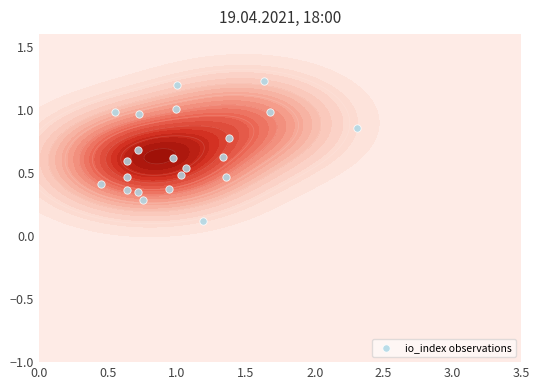

What is the minimum value shown in the chart?

0.1